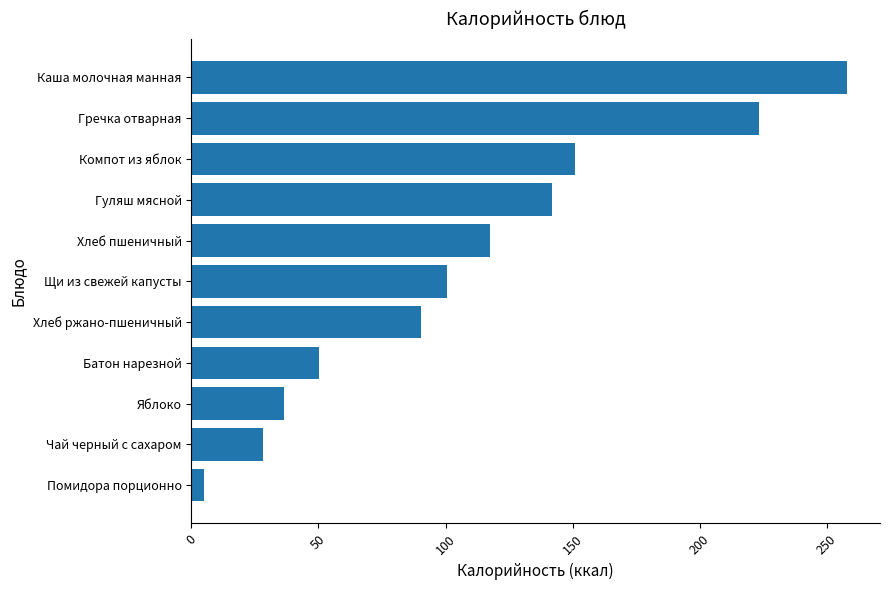

What is the smallest value displayed?

5.0